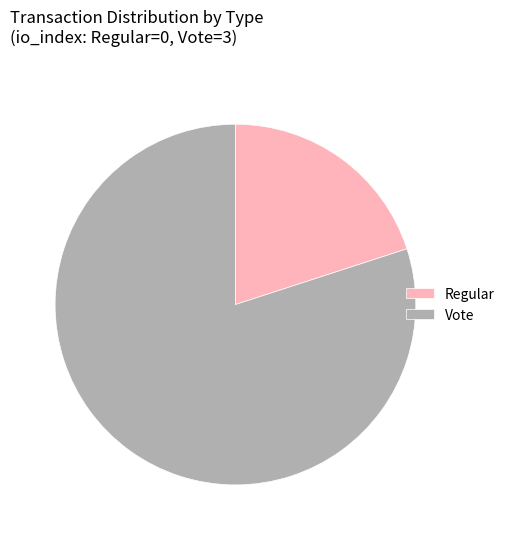

Rank the categories by value from lowest to highest.

Regular, Vote